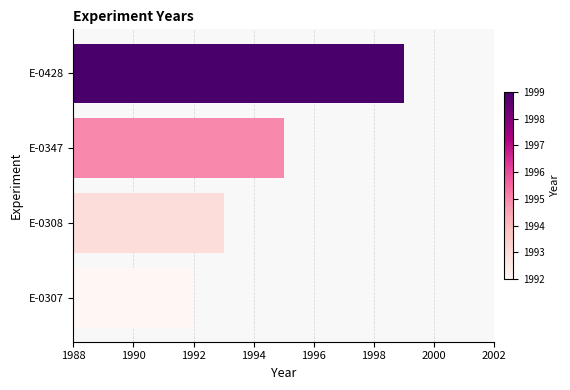

Reading bottom to top, list all the values displayed in this chart.

1992	1993	1995	1999